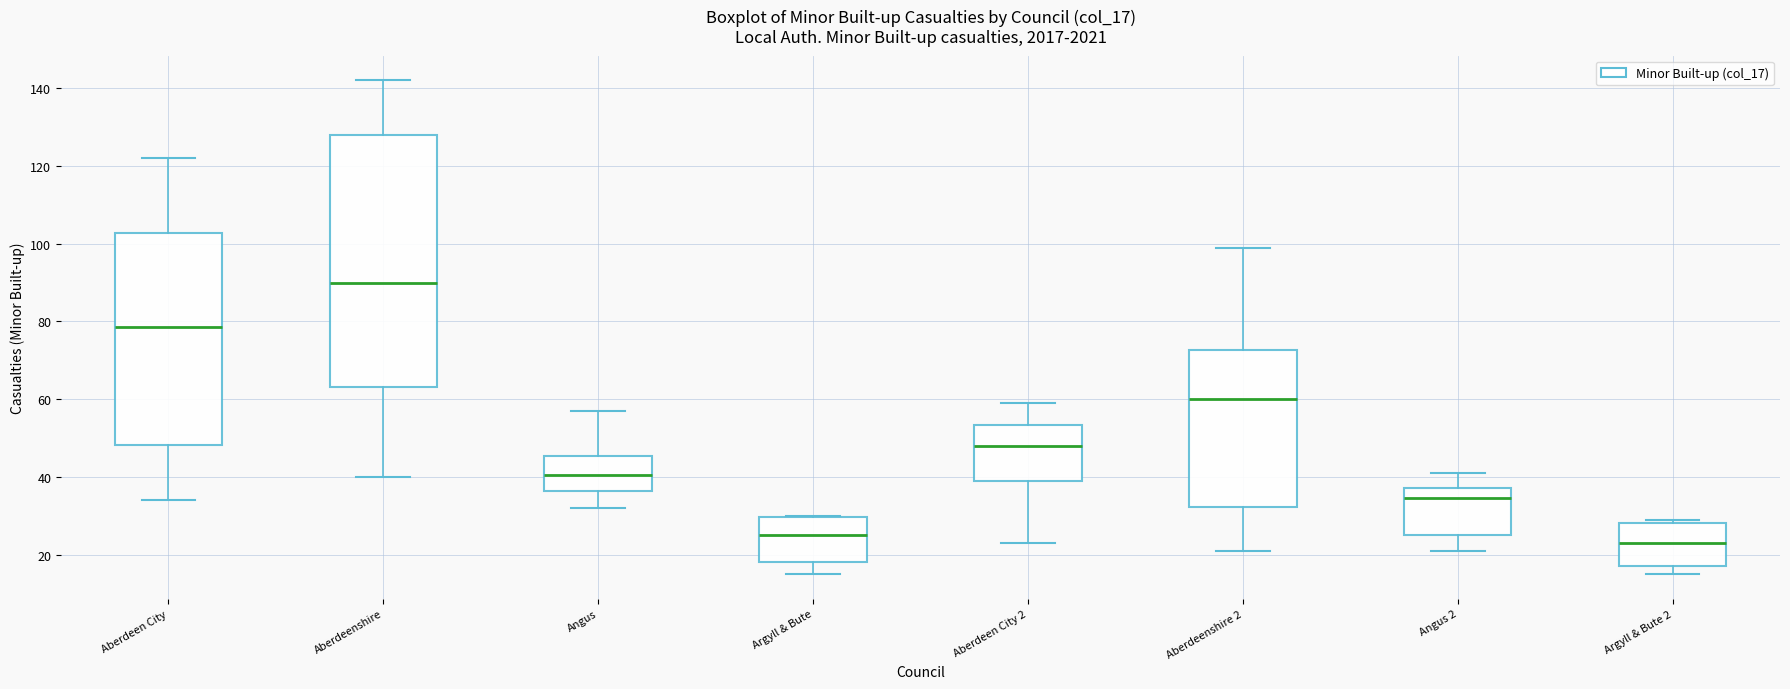

Reading left to right, transcribe this box plot: for each box, give where its median line is, the range the box spans, and where its two whiskers end, as read against the y-axis. The values are not printed on the chart, so give them approximately, as read against the axis.

Aberdeen City: median 78, box 48 to 102, whiskers 34 to 122
Aberdeenshire: median 90, box 64 to 128, whiskers 40 to 142
Angus: median 40, box 36 to 46, whiskers 32 to 58
Argyll & Bute: median 26, box 18 to 30, whiskers 16 to 30
Aberdeen City 2: median 48, box 40 to 54, whiskers 24 to 60
Aberdeenshire 2: median 60, box 32 to 72, whiskers 22 to 100
Angus 2: median 34, box 26 to 38, whiskers 22 to 42
Argyll & Bute 2: median 24, box 18 to 28, whiskers 16 to 30